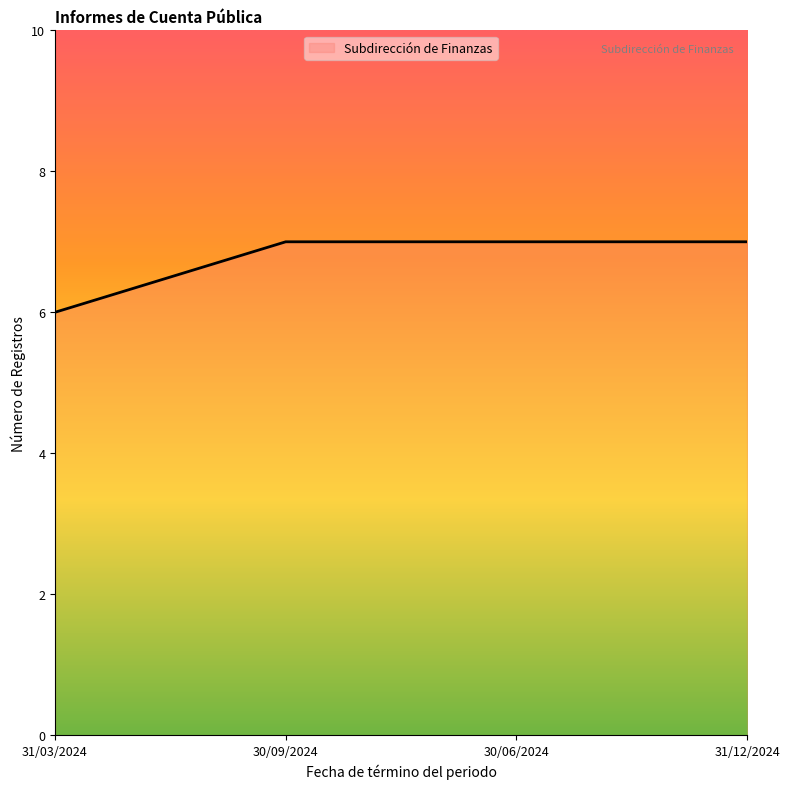

Reading left to right, list all the values displayed in this chart.

6	7	7	7